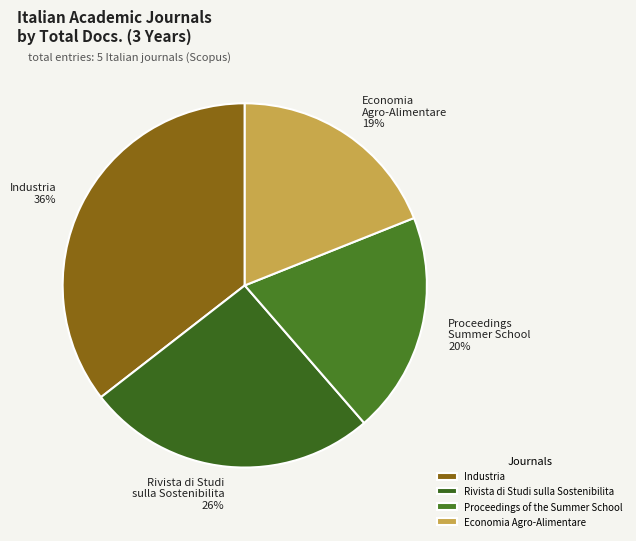

How many segments does this pie chart have?

4